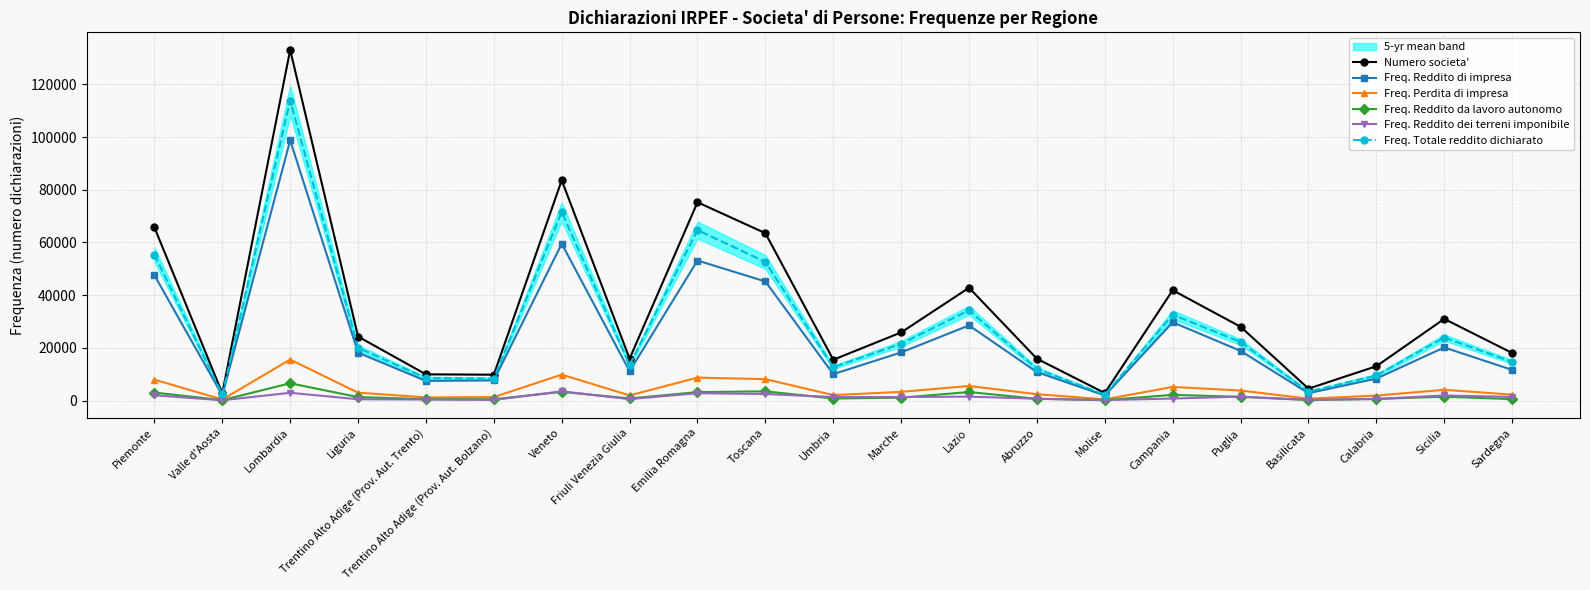

How many interior local peaks does the Freq. Totale reddito dichiarato series have?

6